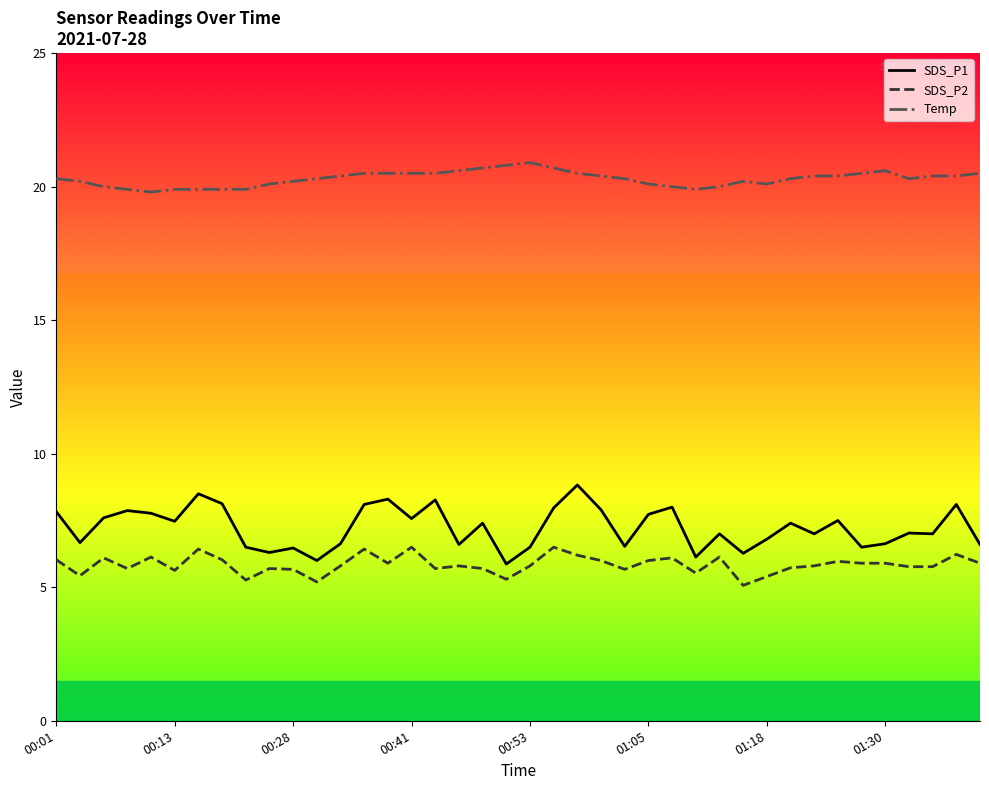

Which series has the largest total across all categories?

Temp